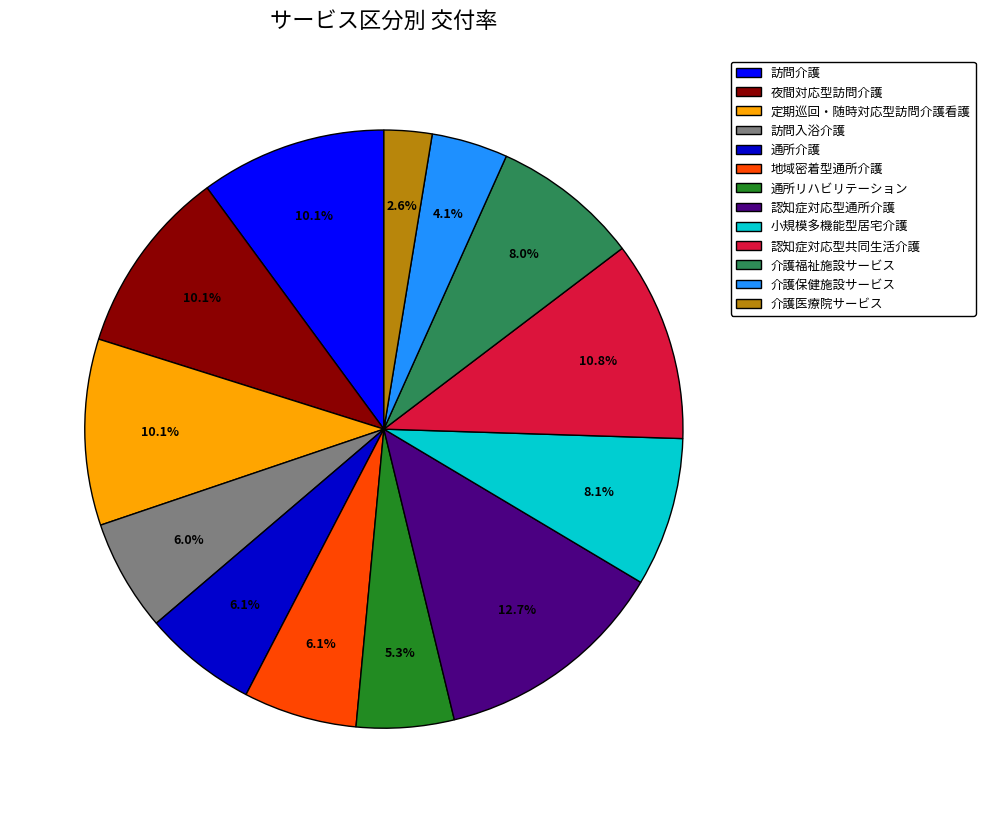

Combined, what portion of the pie is 介護保健施設サービス and 認知症対応型通所介護?

16.8%